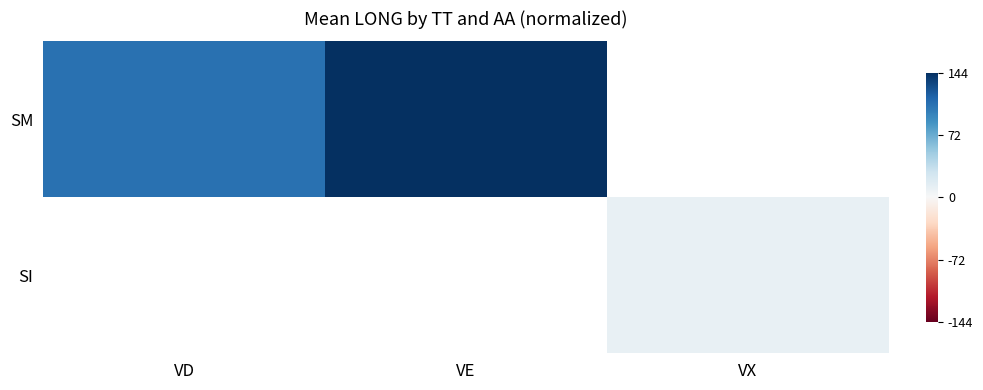

What is the minimum value shown in the chart?

0.1